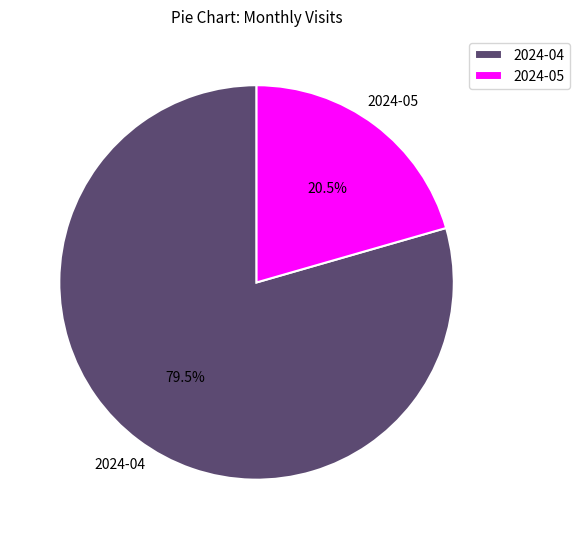

What is the largest slice in the pie chart?

2024-04